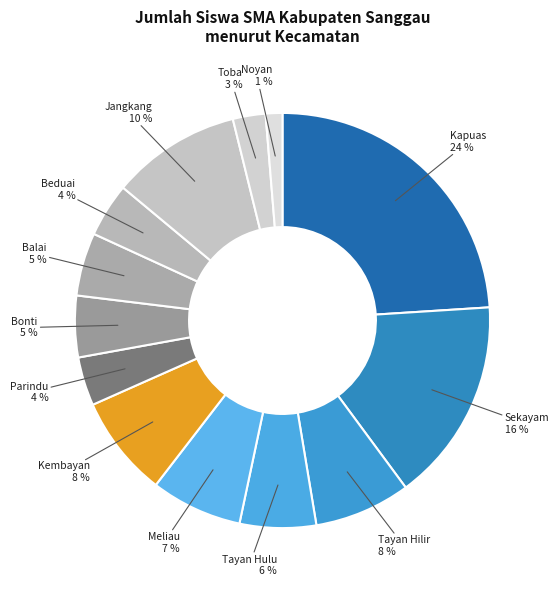

Which has a higher value, Tayan Hulu or Bonti?

Tayan Hulu